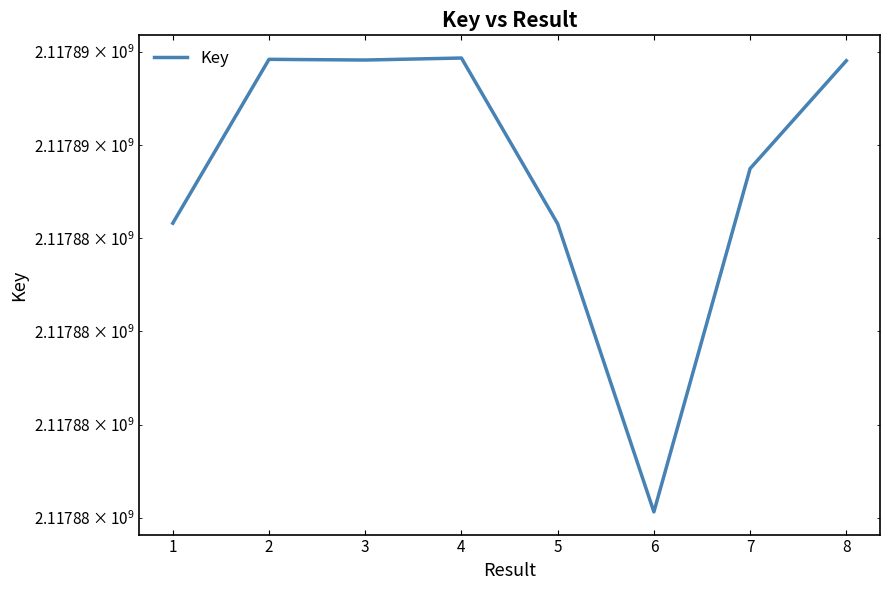

What is the change in value from 3 to 8?

-15